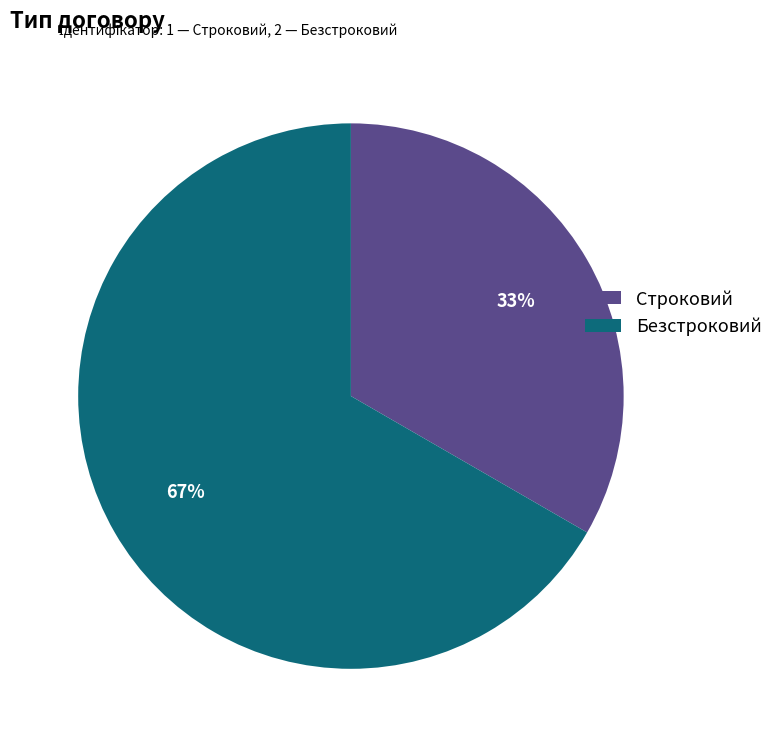

Which has a higher value, Безстроковий or Строковий?

Безстроковий